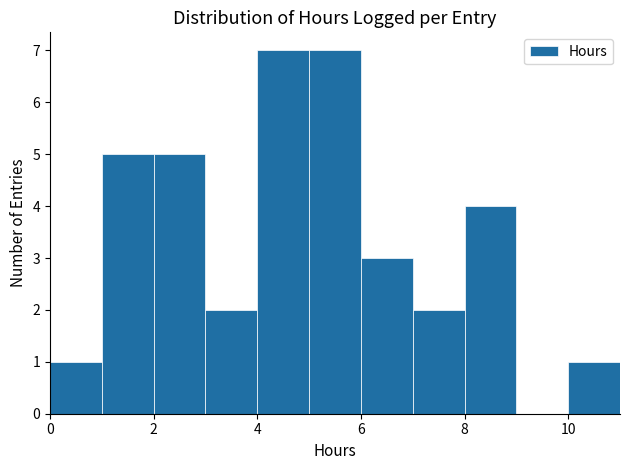

Reading left to right, list every bar in this chart as the range it spans on the x-axis followed by its height. The values are not printed on the chart, so give them approximately, as read against the axis.

0 to 1: 1
1 to 2: 5
2 to 3: 5
3 to 4: 2
4 to 5: 7
5 to 6: 7
6 to 7: 3
7 to 8: 2
8 to 9: 4
9 to 10: 0
10 to 11: 1